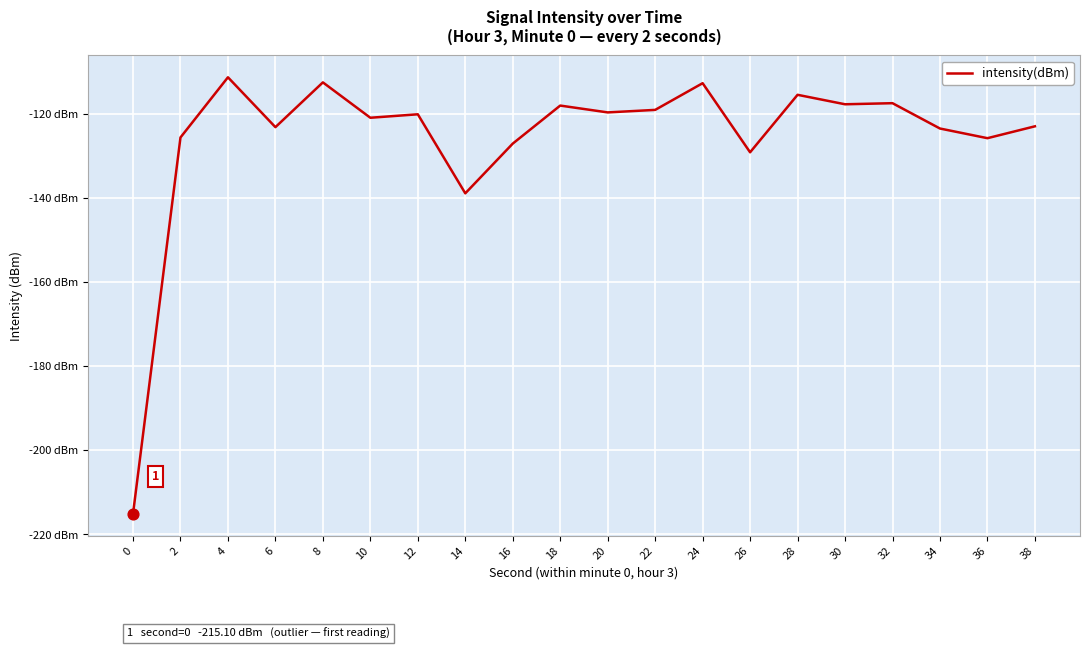

Which has a higher value, 0 or 10?

10